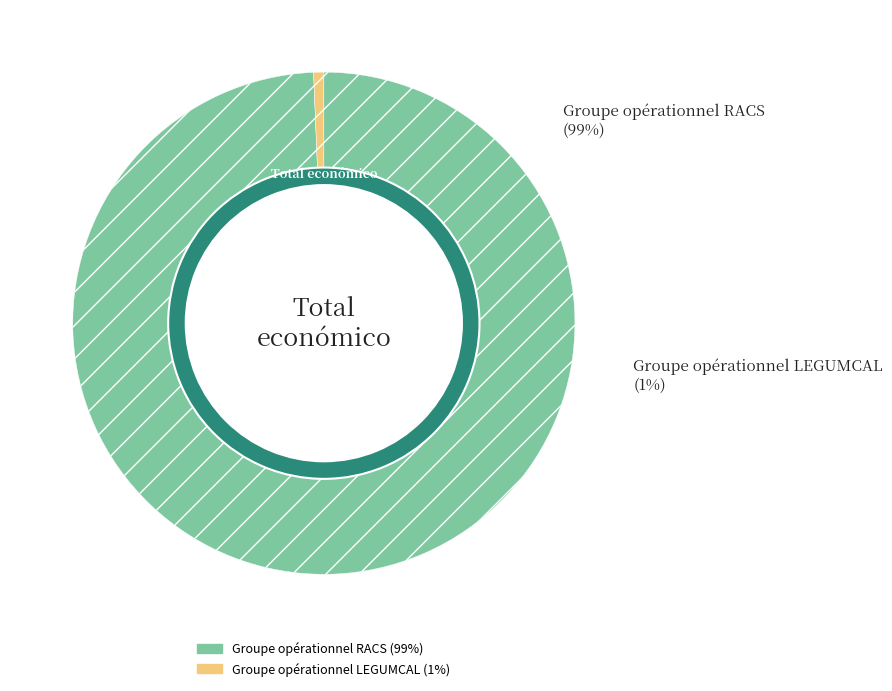

What percentage is NOT represented by Groupe opérationnel RACS?

0.7%